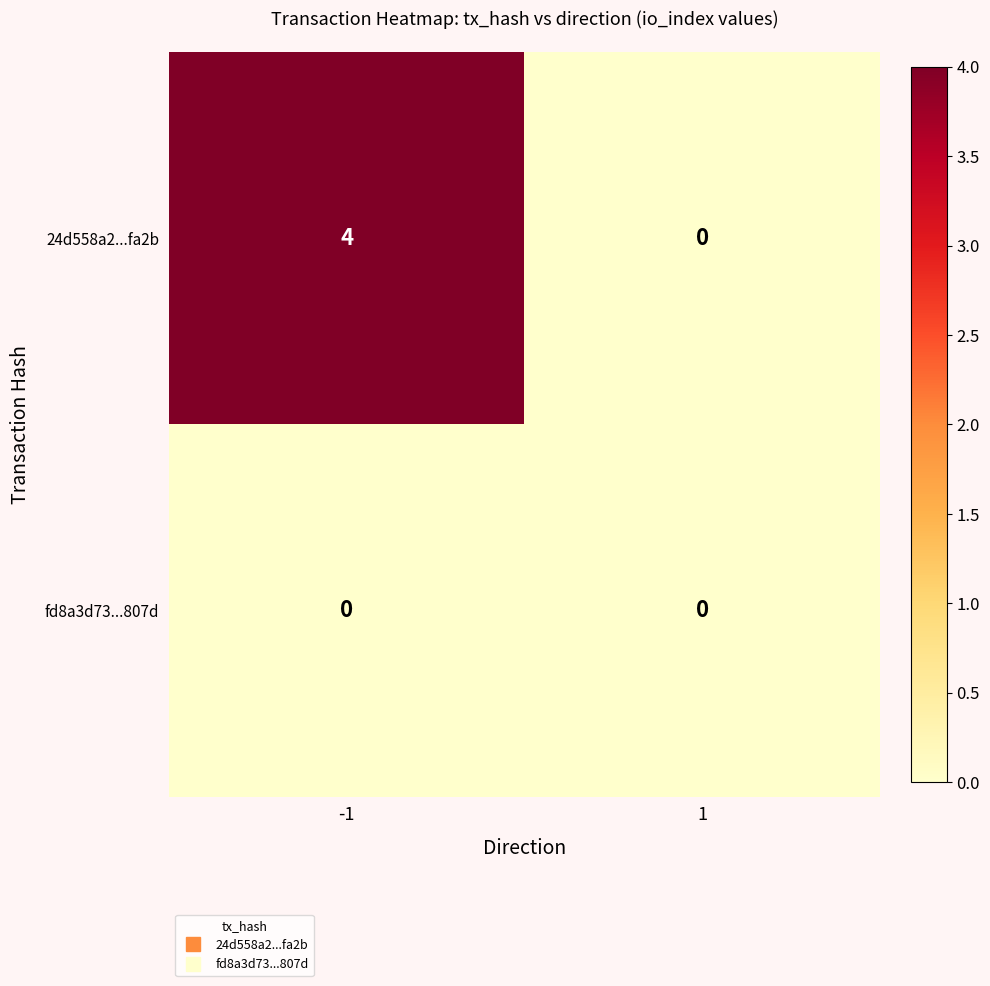

The value of fd8a3d73...807d at -1 is 0. True or false?

True